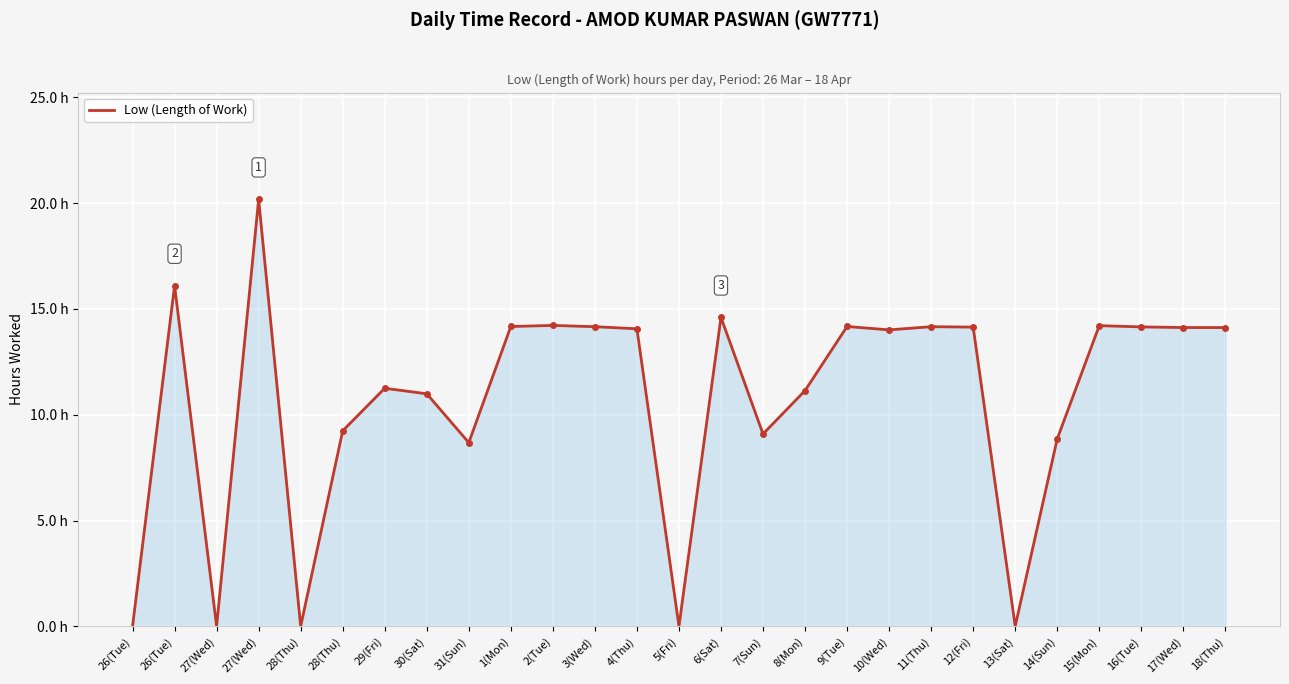

Is this an area chart (filled region under the line)?

Yes